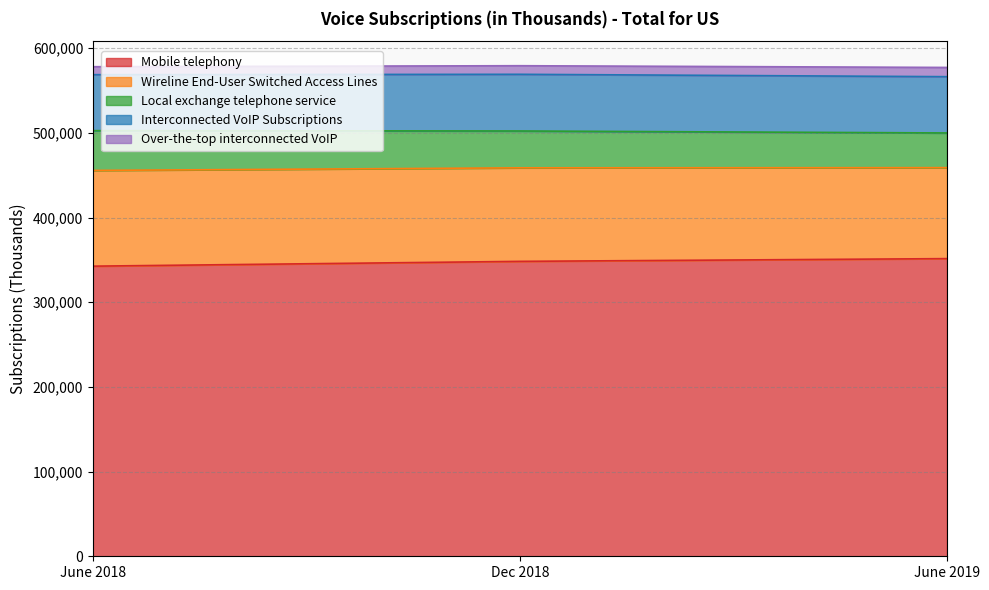

How many data points in Wireline End-User Switched Access Lines are less than 110436?

1